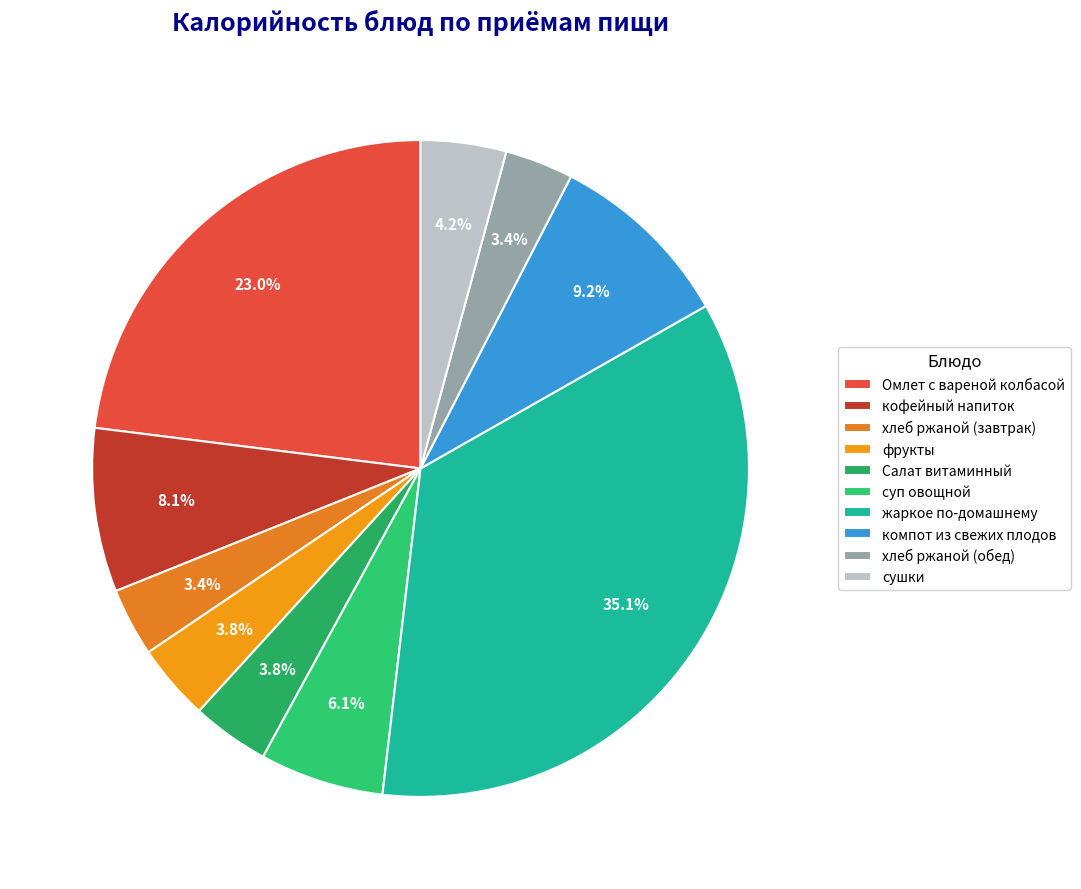

To the nearest percent, what is the average slice percentage?

10%